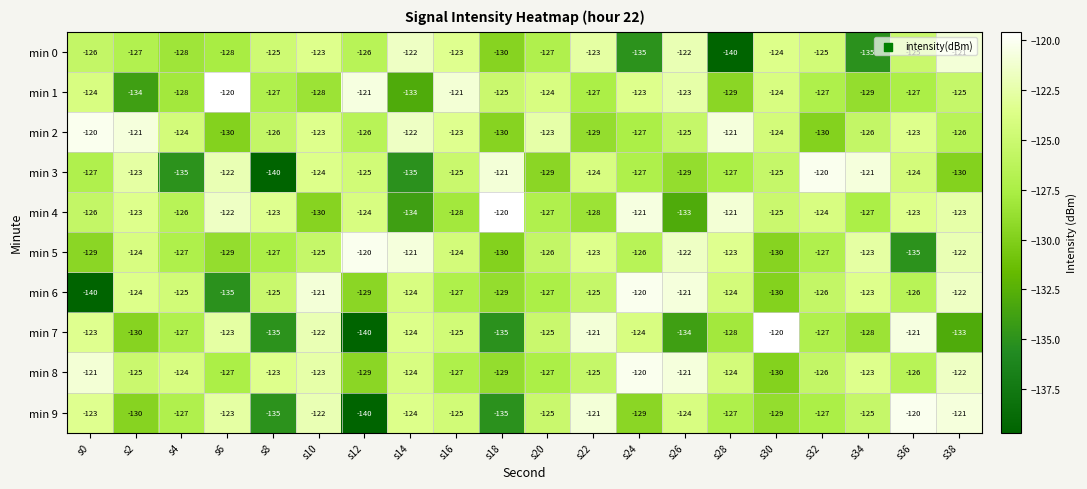

How many categories are shown in the chart?

20